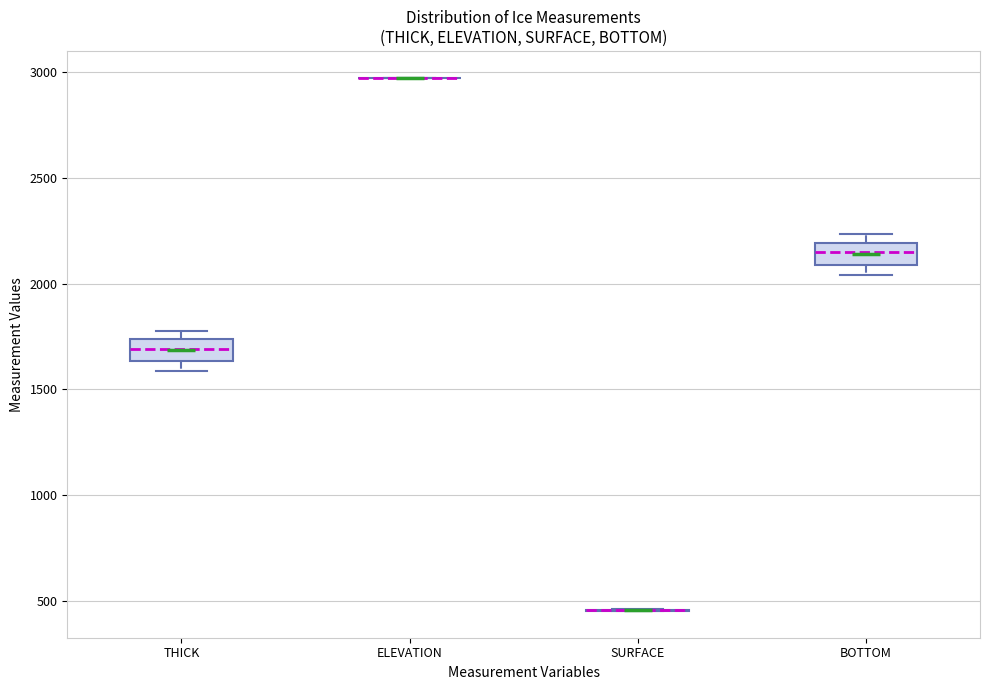

Where does the median line of the box for THICK sit on the y-axis? The values are not printed on the chart, so give them approximately, as read against the axis.

1700